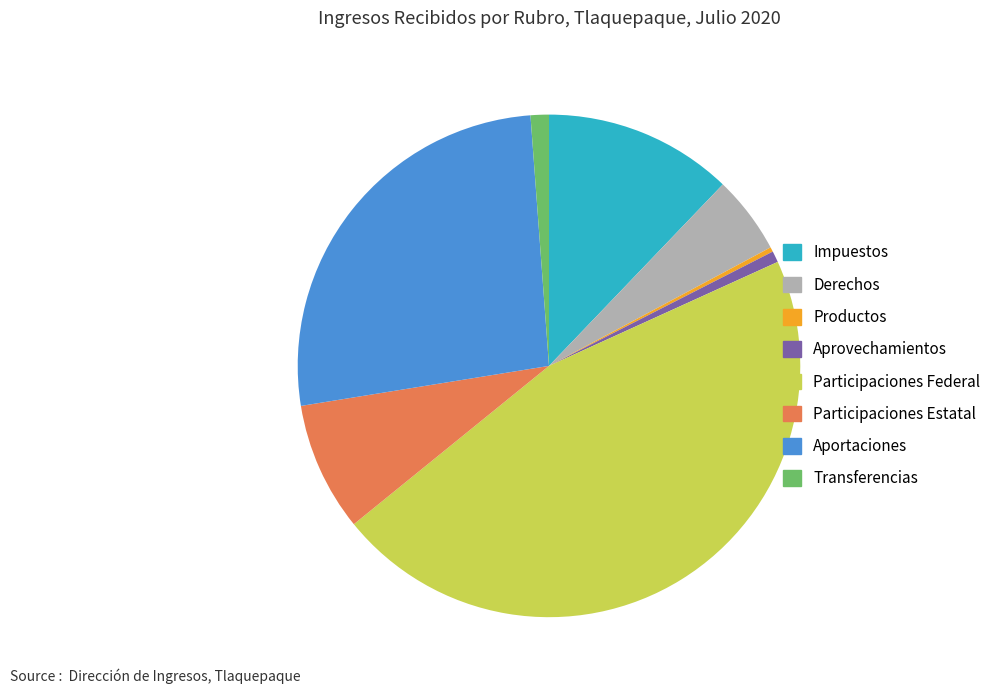

Is the sum of Productos and Impuestos greater than half?

No